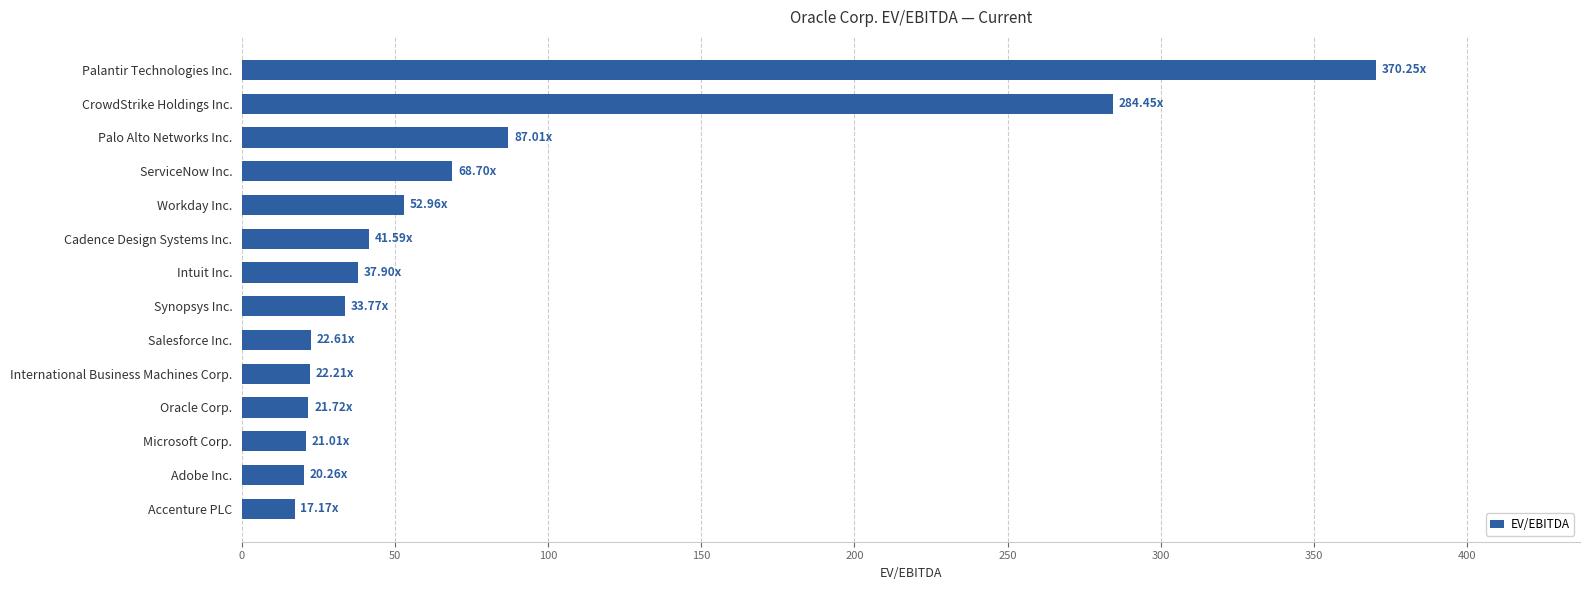

What is the ratio of the value at Cadence Design Systems Inc. to the value at Workday Inc.?

0.8